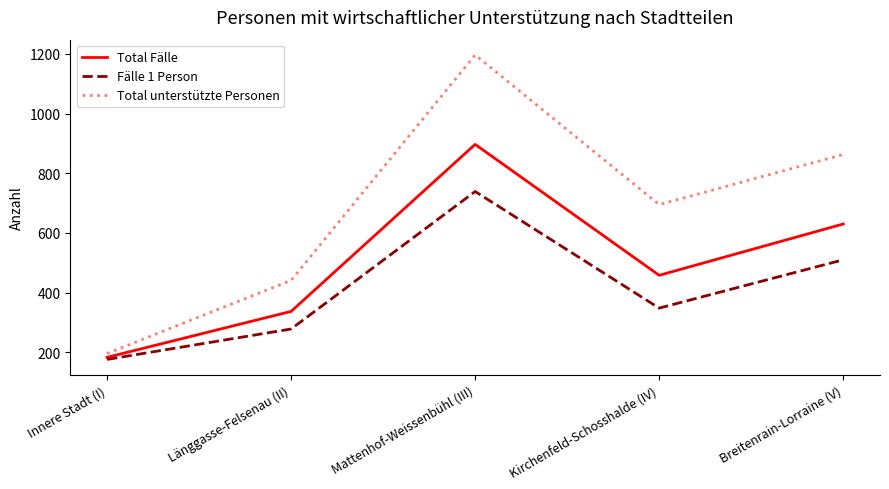

Reading left to right, extract all data points from this chart.

Total Fälle: Innere Stadt (I)=183	Länggasse-Felsenau (II)=337	Mattenhof-Weissenbühl (III)=897	Kirchenfeld-Schosshalde (IV)=458	Breitenrain-Lorraine (V)=630
Fälle 1 Person: Innere Stadt (I)=176	Länggasse-Felsenau (II)=278	Mattenhof-Weissenbühl (III)=739	Kirchenfeld-Schosshalde (IV)=348	Breitenrain-Lorraine (V)=510
Total unterstützte Personen: Innere Stadt (I)=196	Länggasse-Felsenau (II)=441	Mattenhof-Weissenbühl (III)=1197	Kirchenfeld-Schosshalde (IV)=695	Breitenrain-Lorraine (V)=863